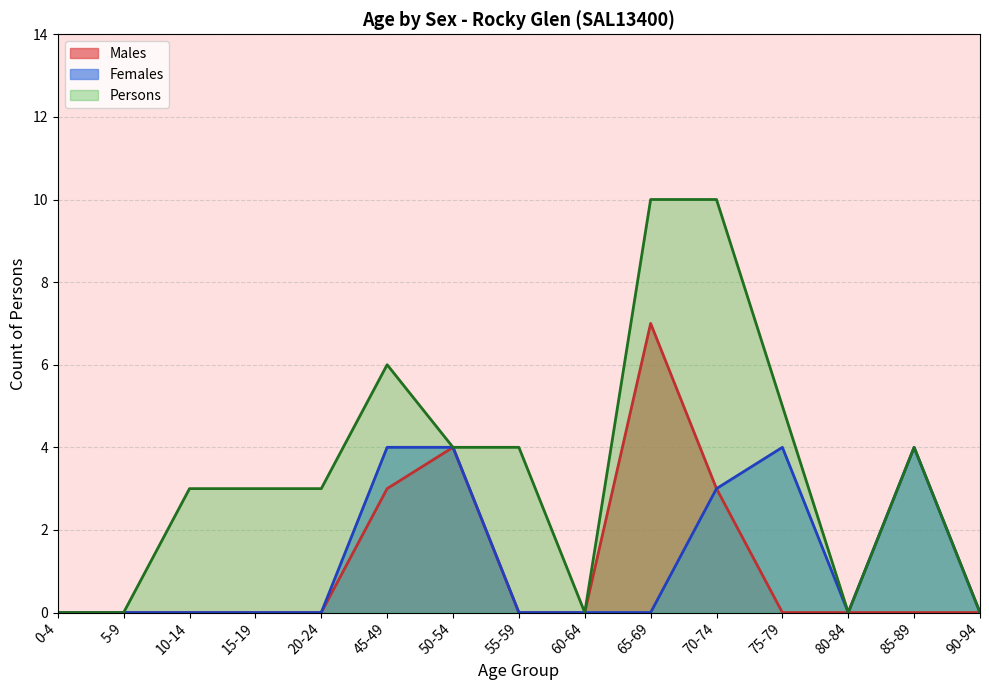

At which label does Persons first exceed 4?

45-49 years